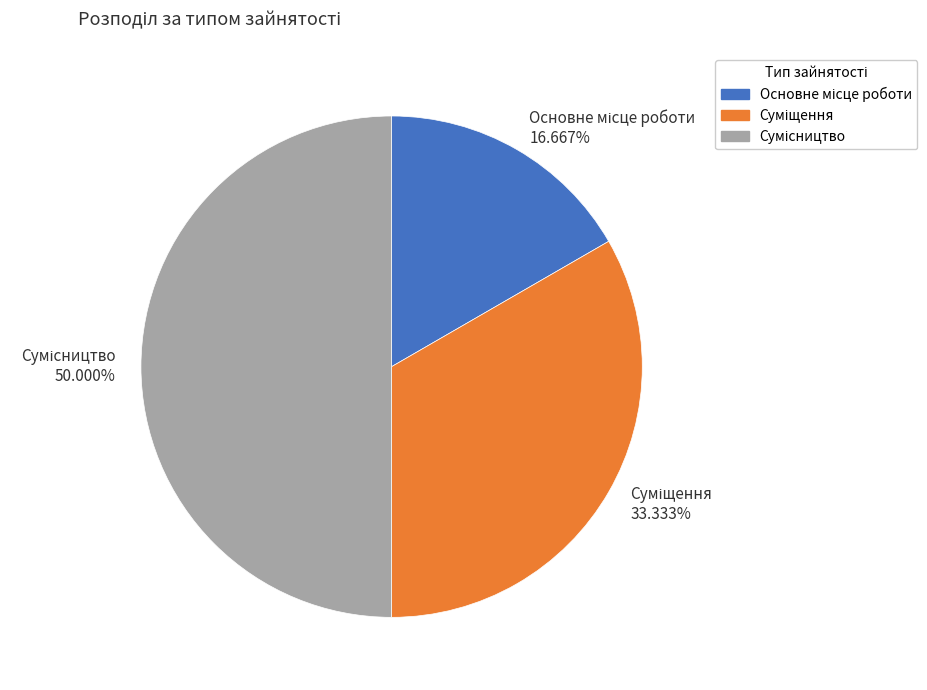

Count the number of slices in the pie.

3